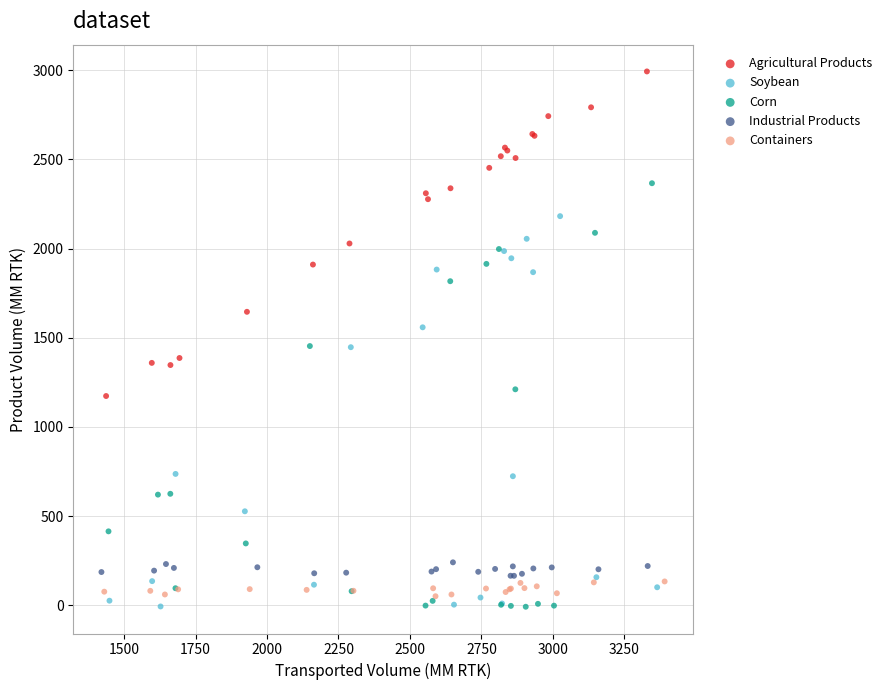

Which series reaches the maximum Y coordinate?

Agricultural Products